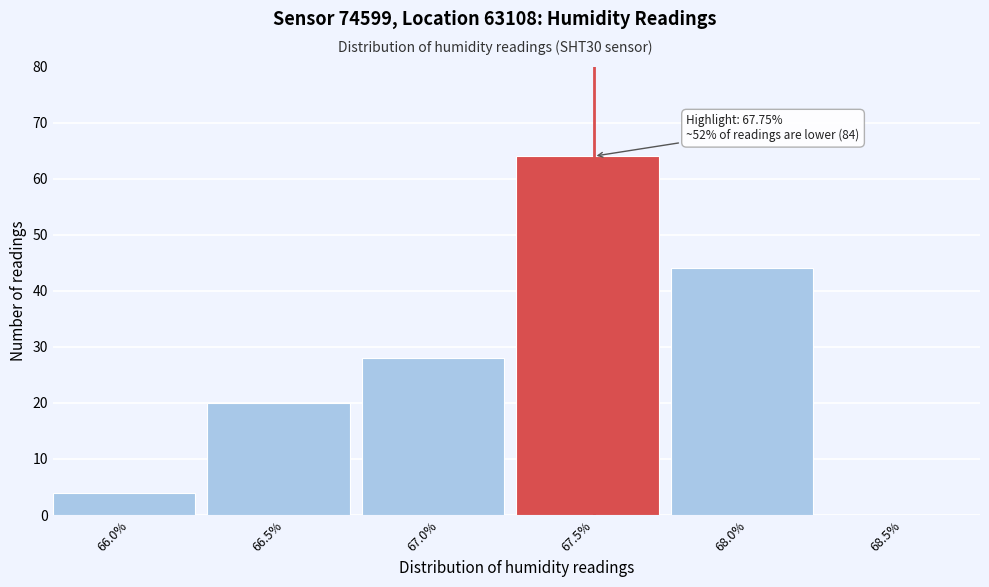

Reading right to left, what are all the values shown in this chart?

68.5%=0	68.0%=44	67.5%=64	67.0%=28	66.5%=20	66.0%=4